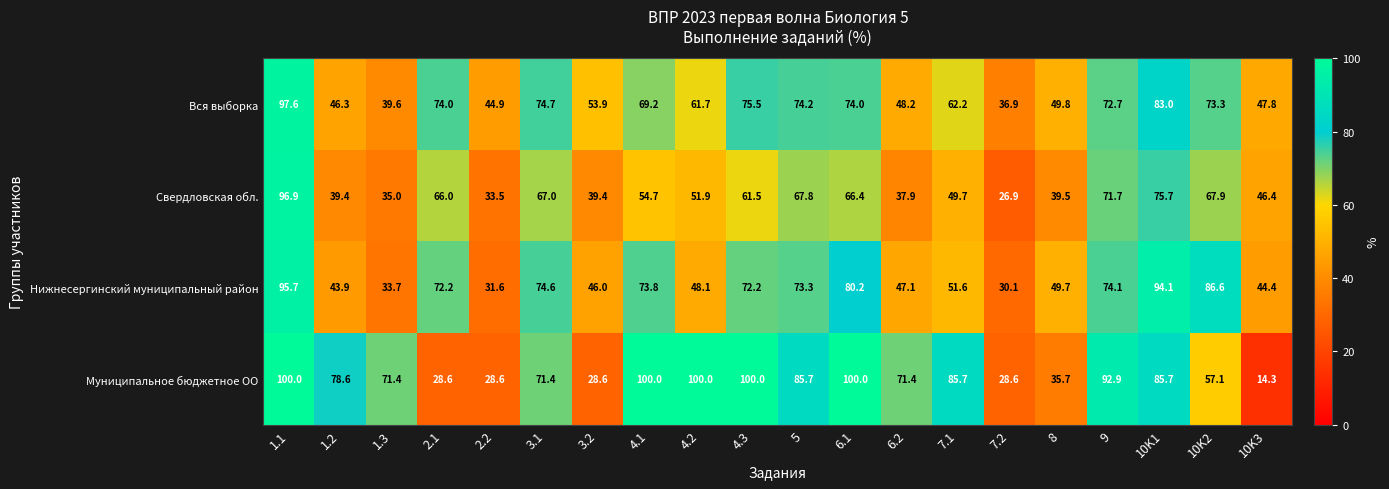

What is the total value across all series at 3.1?

287.7